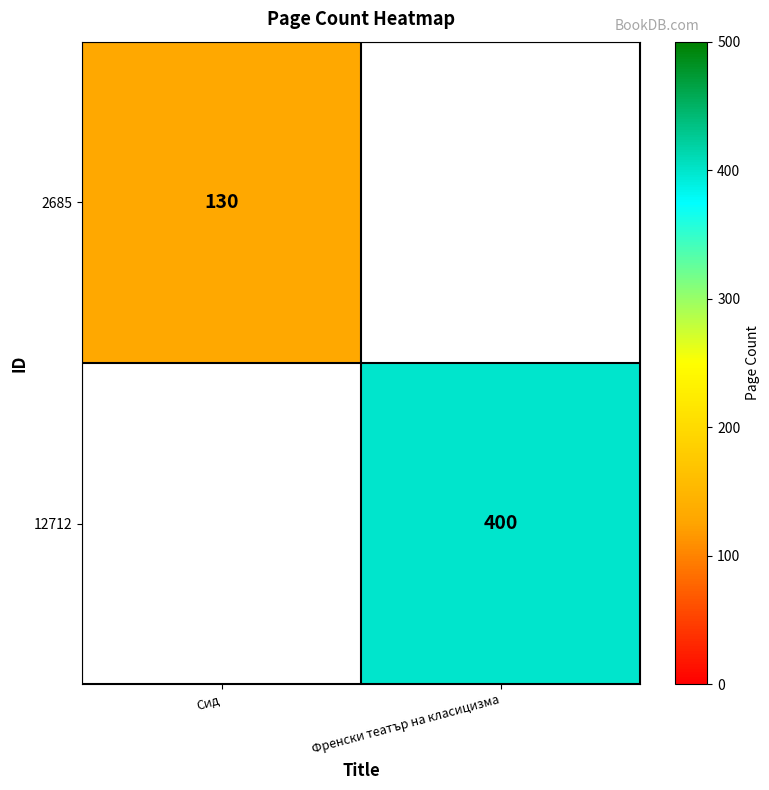

True or false: 12712 has a value of 400 at Френски театър на класицизма.

True